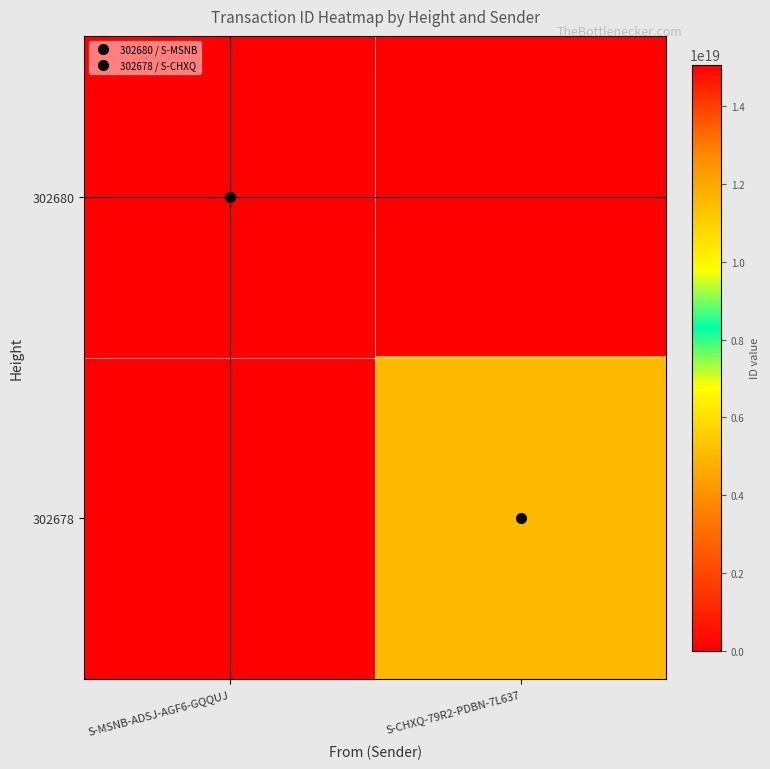

Which series has the largest total across all categories?

302680